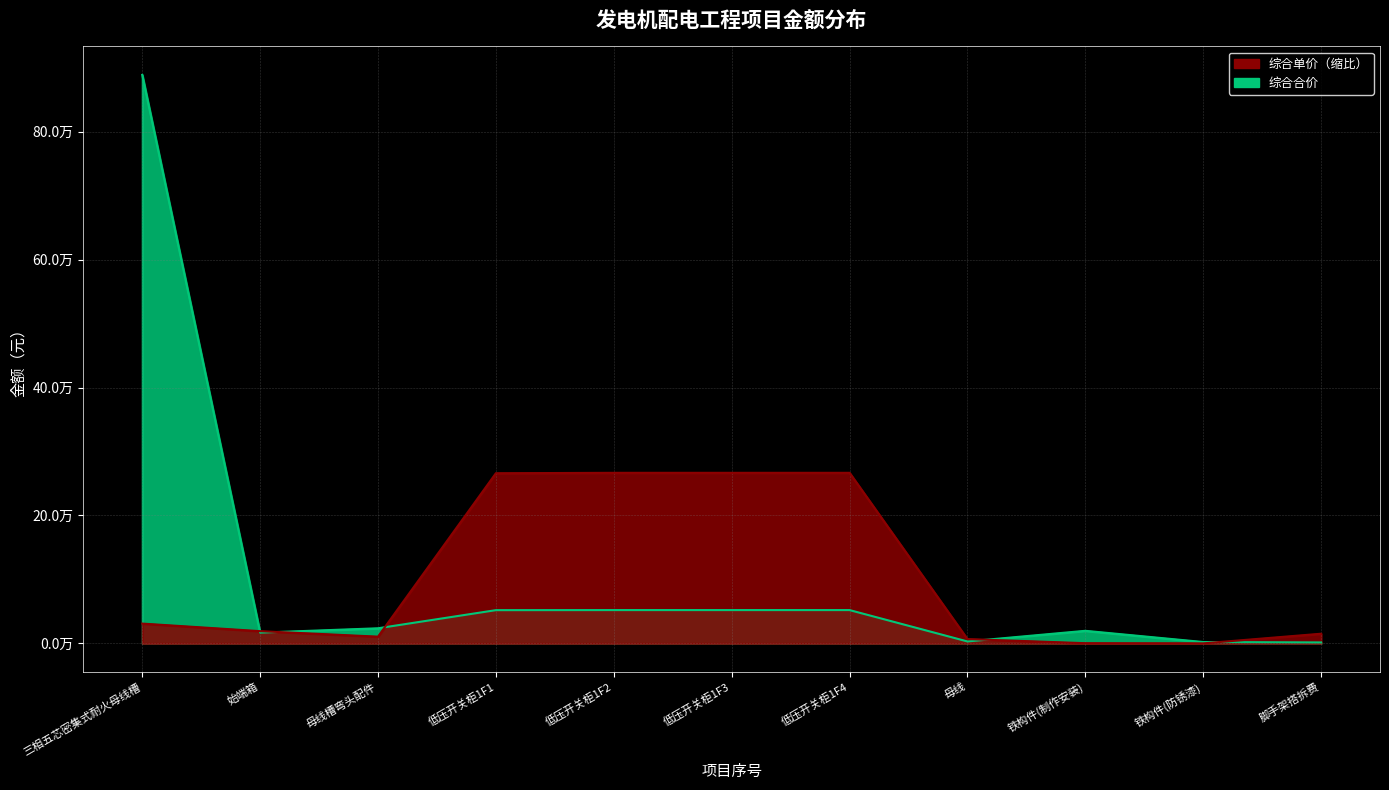

What is the difference between the highest and lowest values at 铁构件(防锈漆)?

2080.6